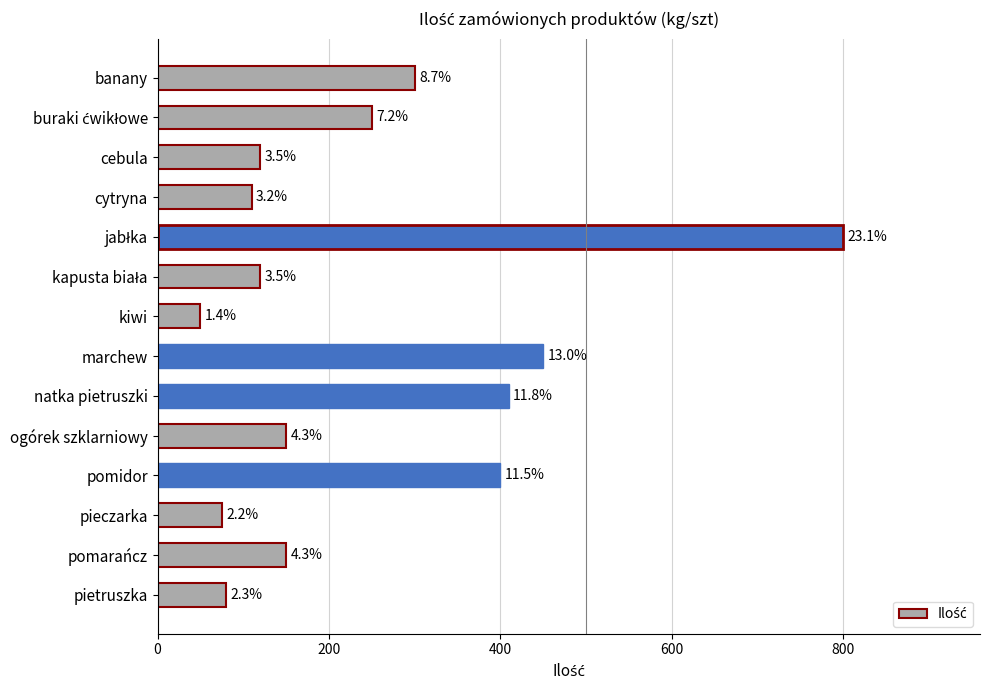

Are the bars horizontal?

Yes